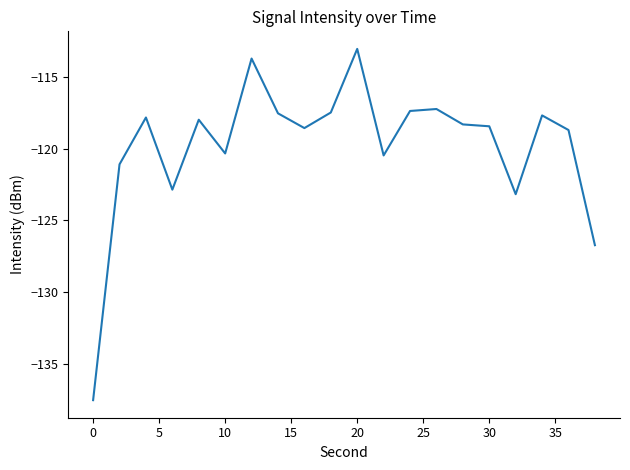

What is the difference between the maximum and minimum values?

24.5